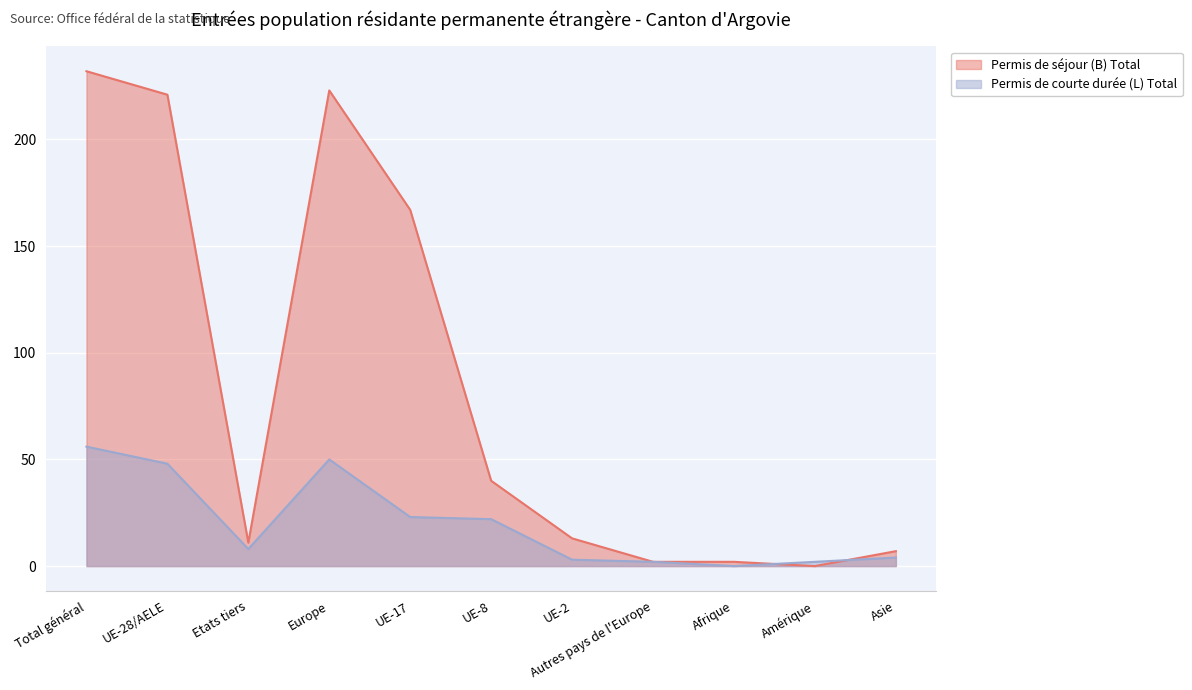

What position from the left is UE-8?

6